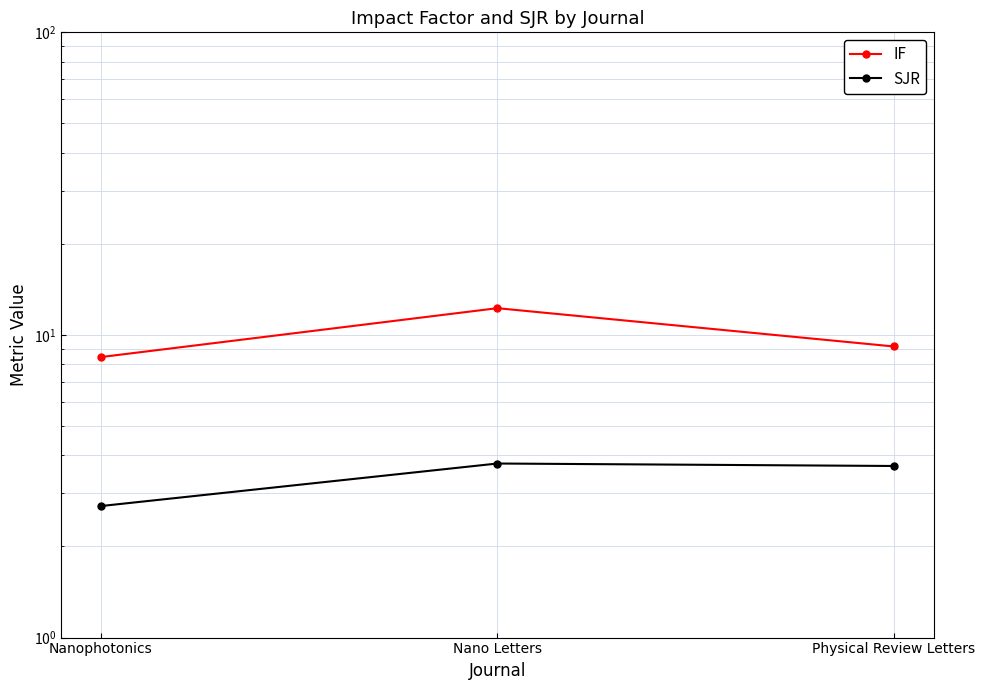

List the series in order of their overall mean, lowest first.

SJR, IF